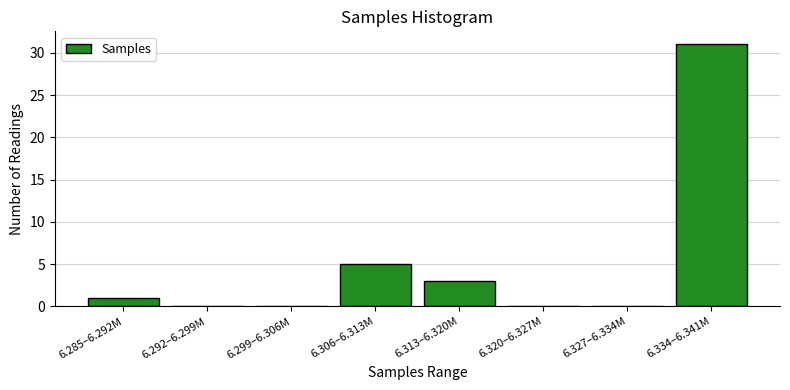

Reading left to right, extract all data points from this chart.

6.285–6.292M=1	6.292–6.299M=0	6.299–6.306M=0	6.306–6.313M=5	6.313–6.320M=3	6.320–6.327M=0	6.327–6.334M=0	6.334–6.341M=31